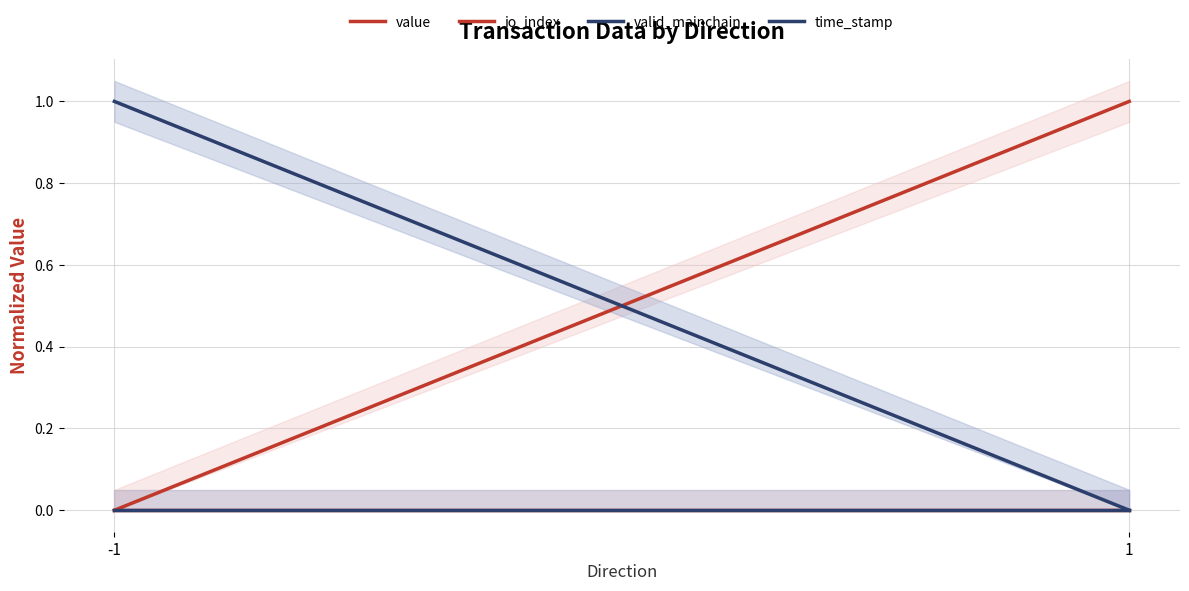

What are all the series names shown in the legend?

value, io_index, valid_mainchain, time_stamp